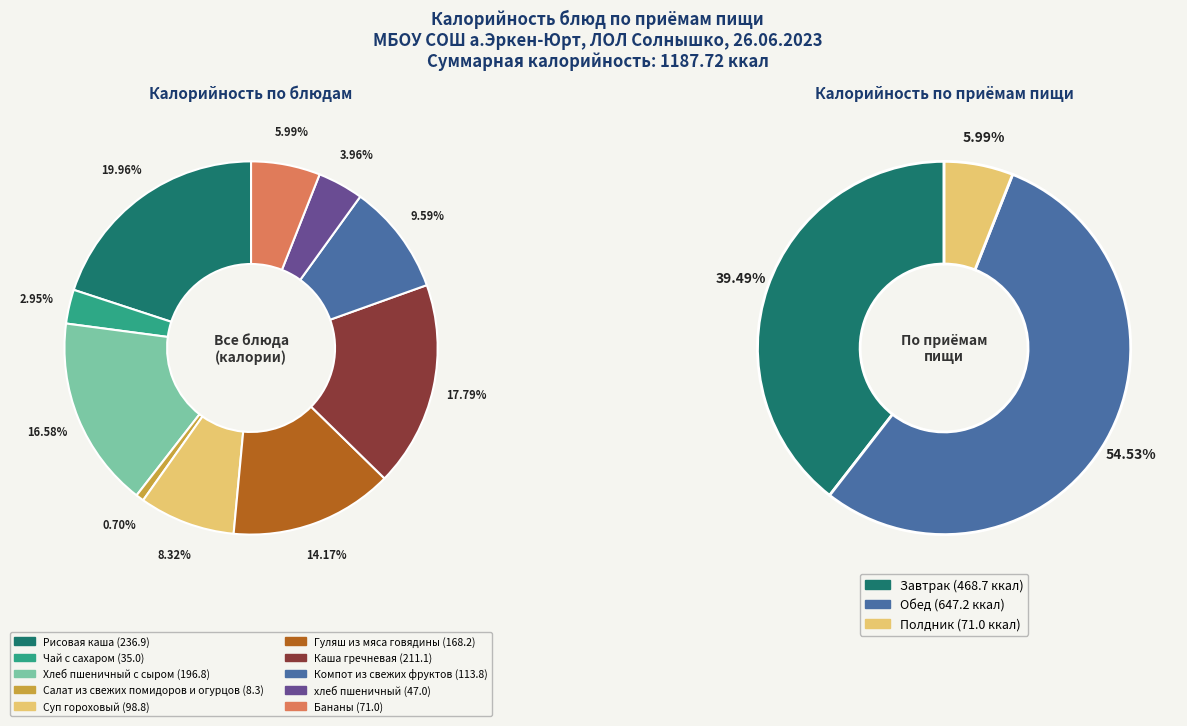

Is the sum of Компот из свежих фруктов and Рисовая каша greater than half?

No